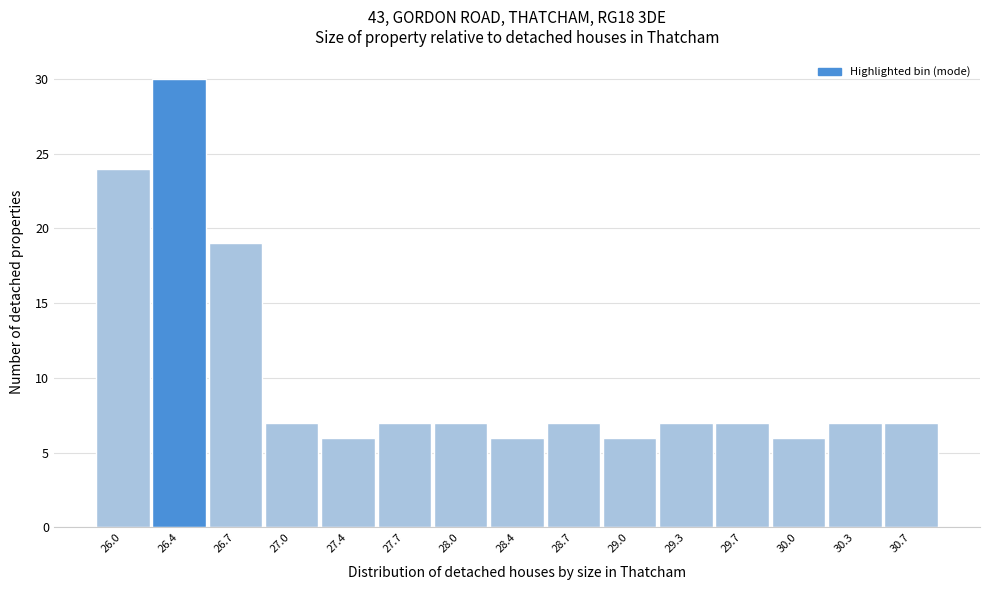

Reading left to right, list all the values displayed in this chart.

24	30	19	7	6	7	7	6	7	6	7	7	6	7	7